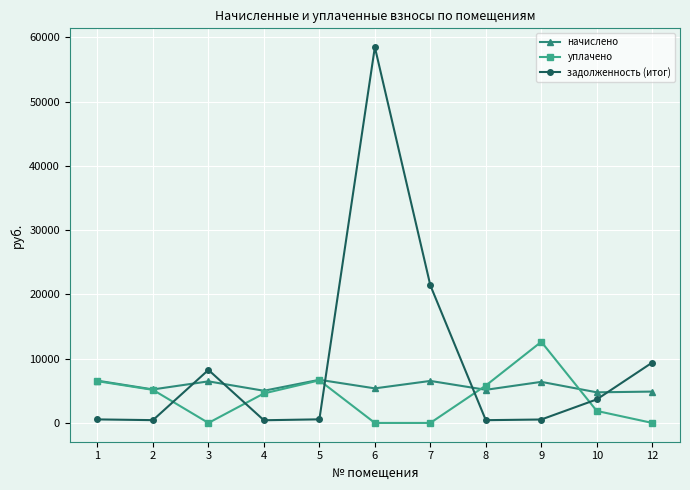

The value of начислено at 2 is 2801.4. True or false?

False